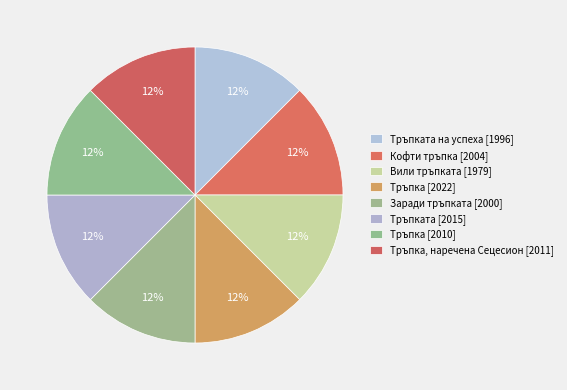

How many segments does this pie chart have?

8